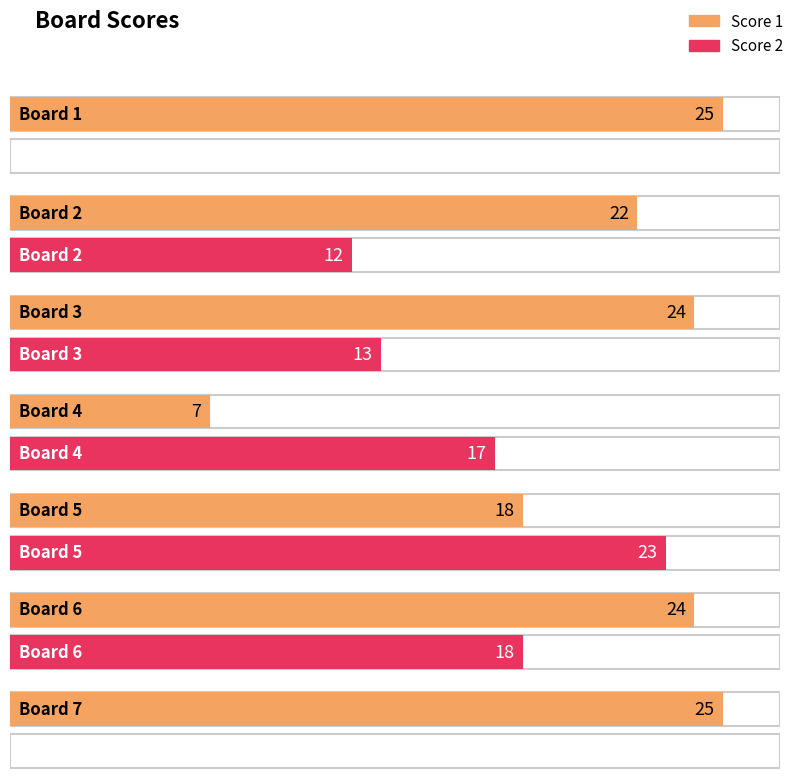

What is the minimum value for Score 1?

7